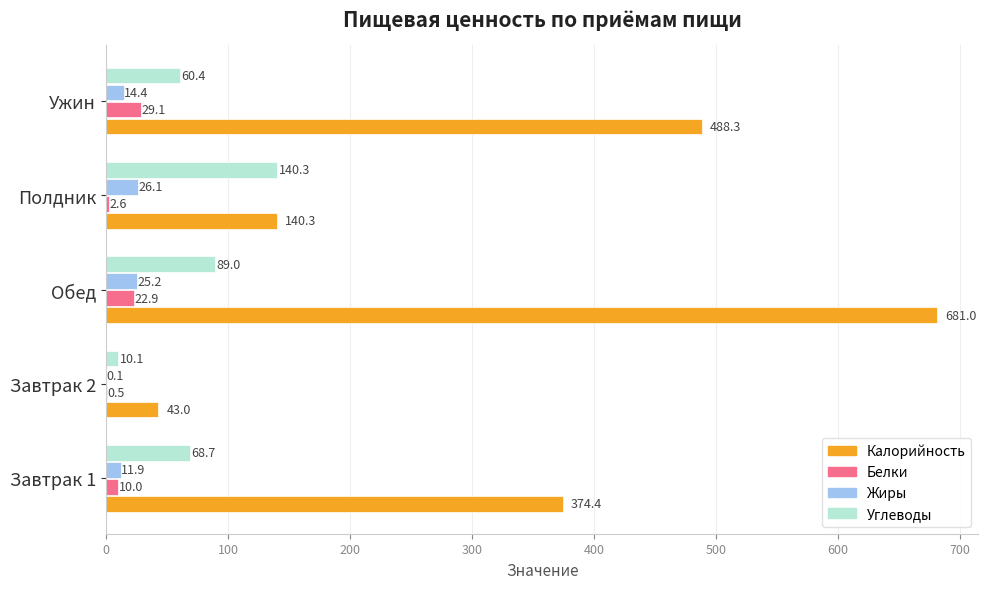

What is the sum of the Жиры values at Полдник and Обед?

51.3